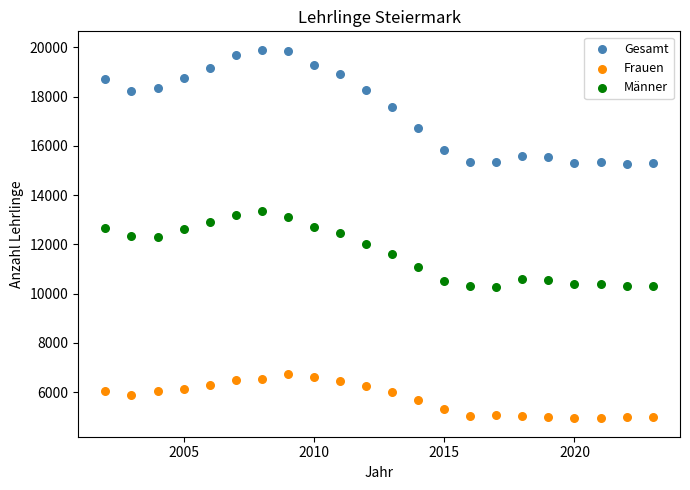

Which series has the largest Y range (max minus min)?

Gesamt